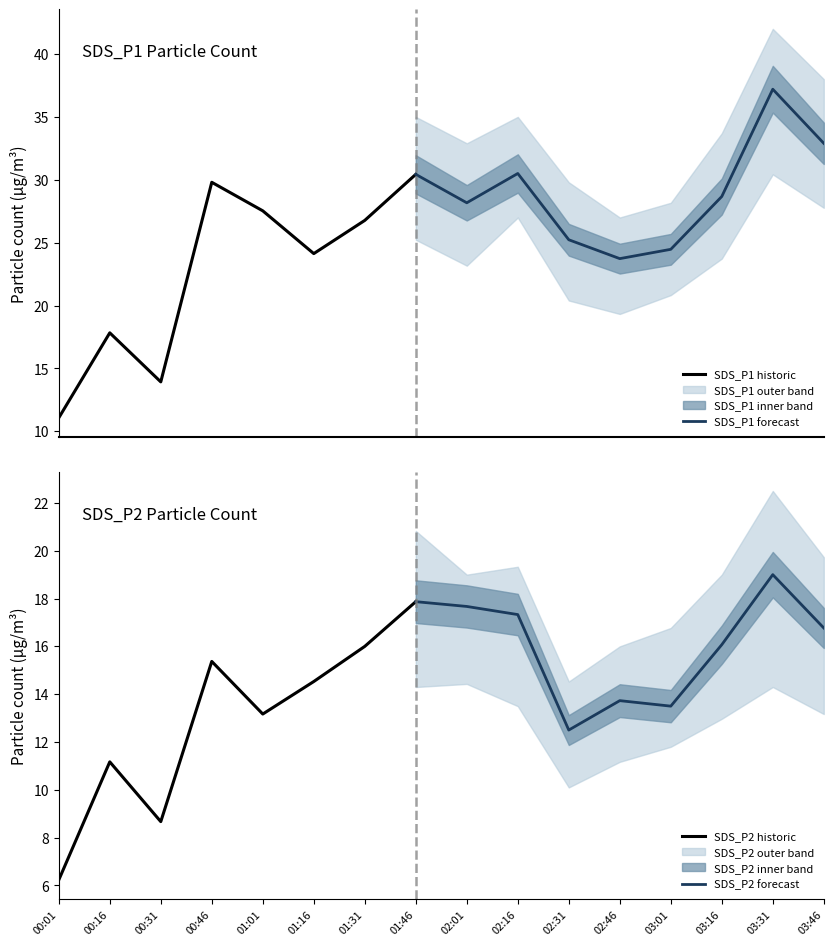

What is the difference between the maximum and minimum values in the SDS_P2_lower series?

9.9